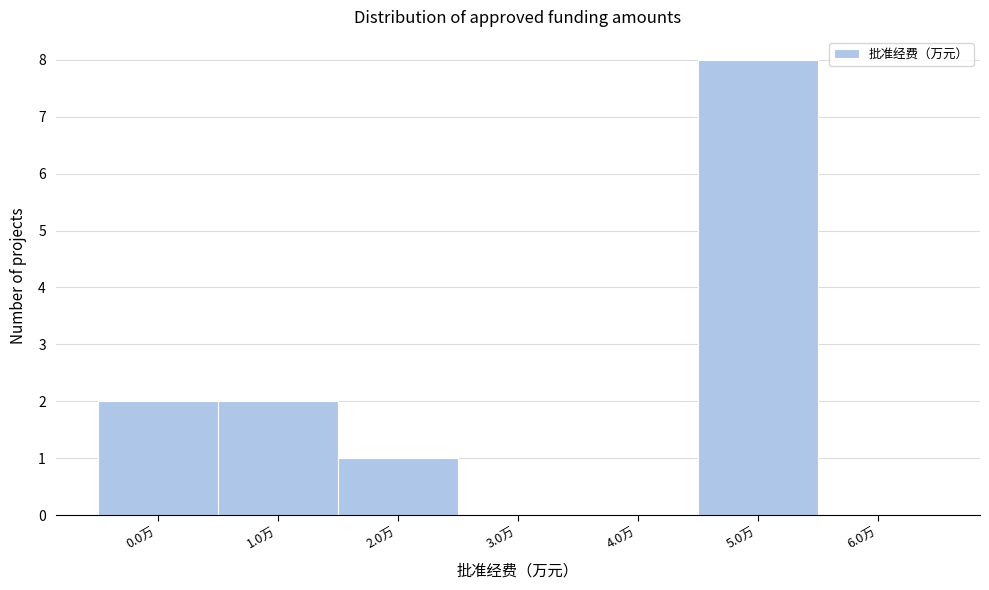

Reading left to right, list every bar in this chart as the range it spans on the x-axis followed by its height. The values are not printed on the chart, so give them approximately, as read against the axis.

-0.5 to 0.5: 2
0.5 to 1.5: 2
1.5 to 2.5: 1
2.5 to 3.5: 0
3.5 to 4.5: 0
4.5 to 5.5: 8
5.5 to 6.5: 0